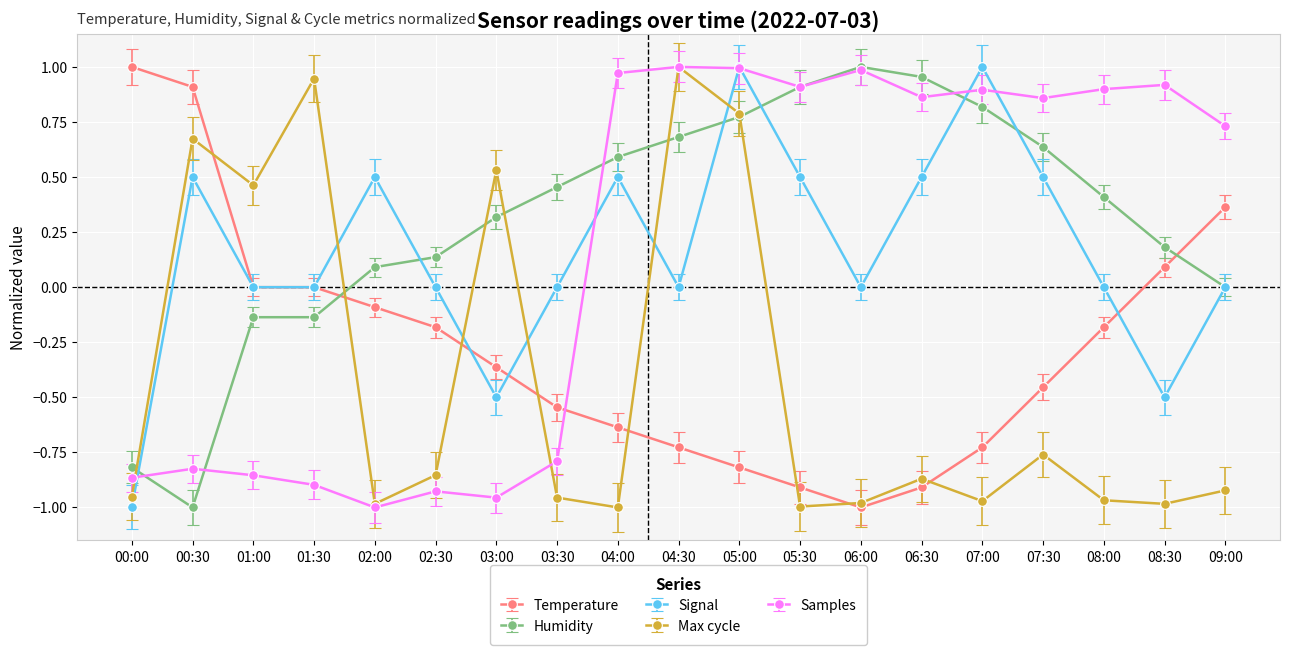

What is the difference between the highest and lowest values at 08:00?

1.9